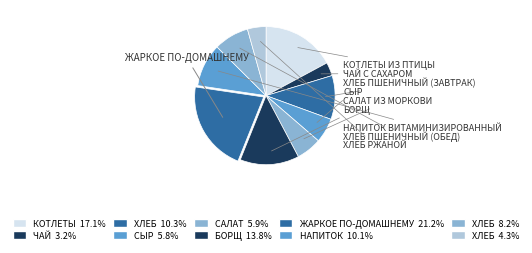

Which slice is the largest?

Жаркое по-домашнему